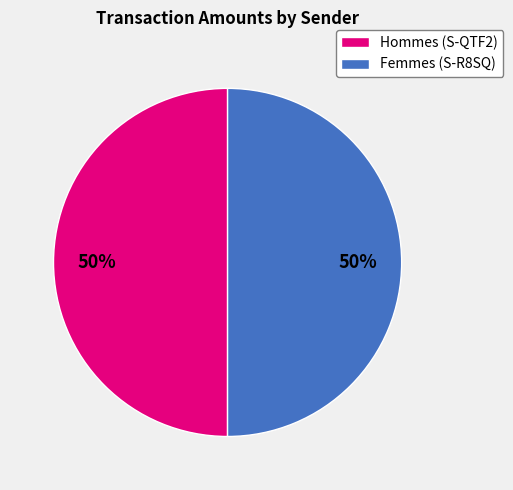

What is the ratio of the value at Femmes (S-R8SQ) to the value at Hommes (S-QTF2)?

1.0